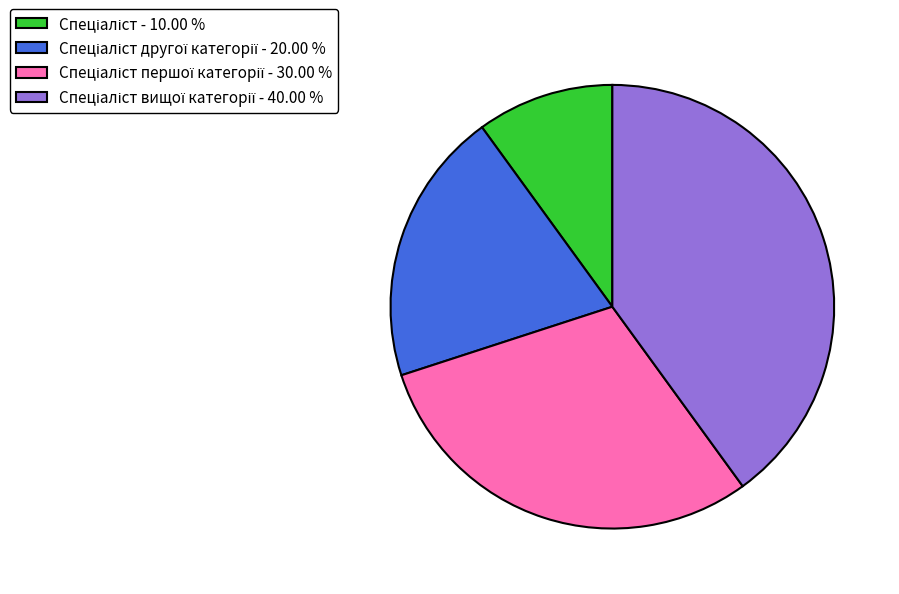

Is there a majority slice in this chart?

No